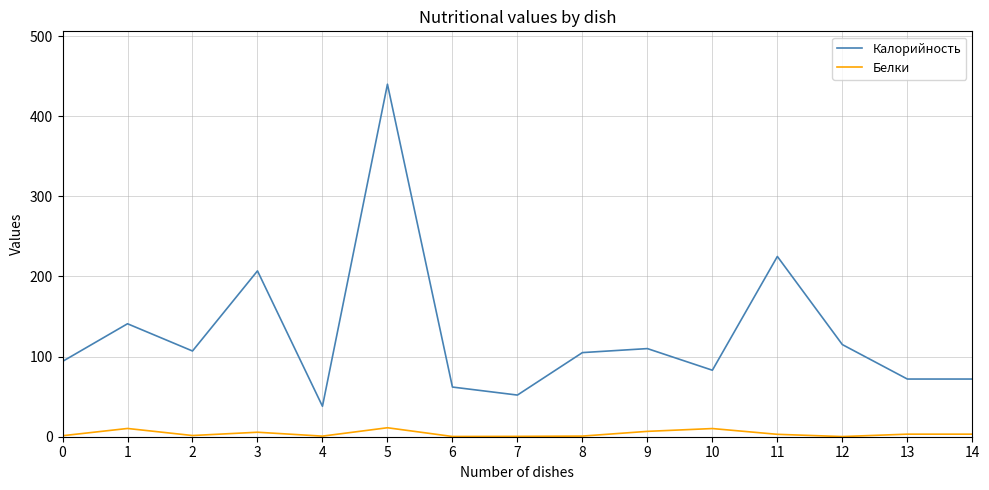

Is this an area chart (filled region under the line)?

No